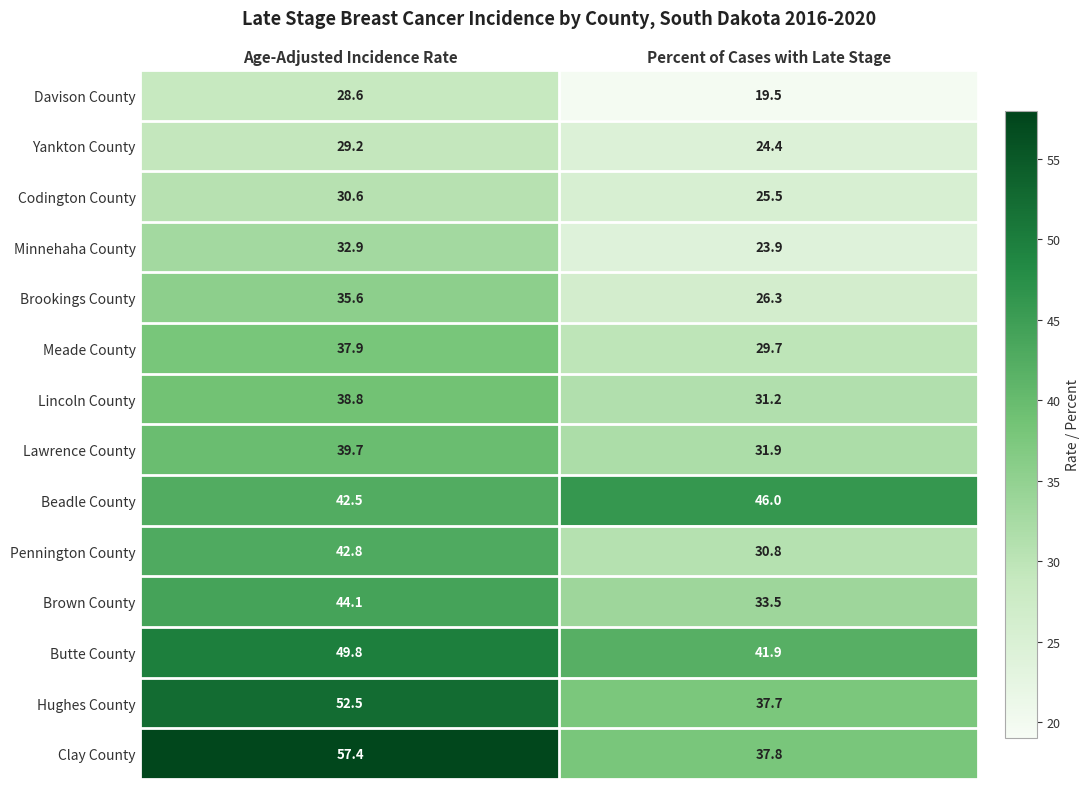

How many series are shown in this chart?

14